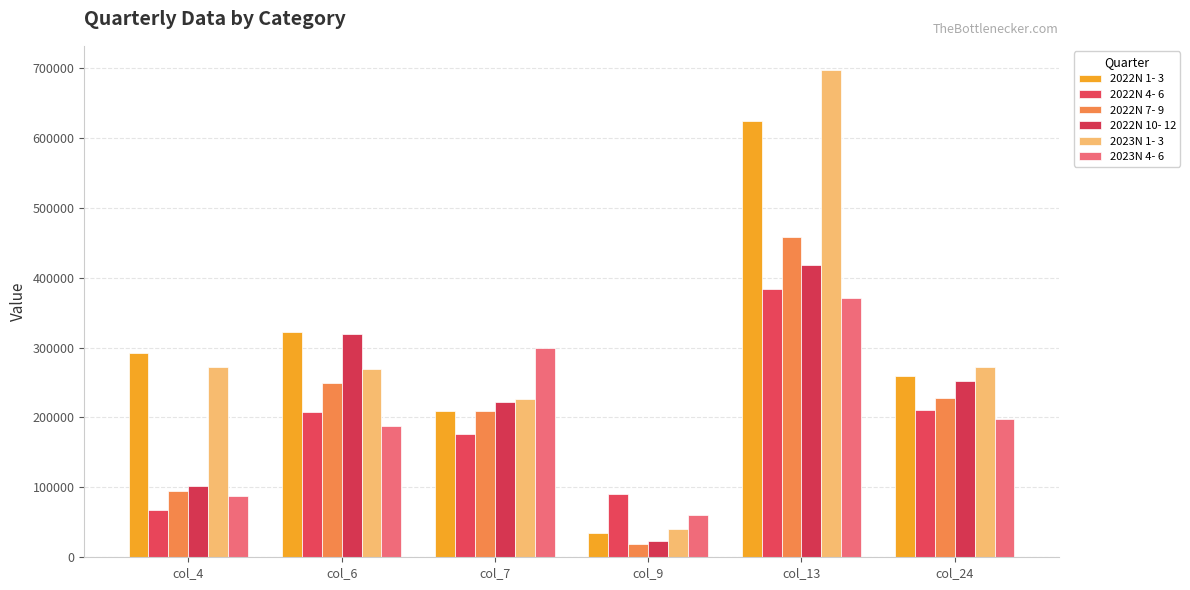

Reading left to right, list all the values displayed in this chart.

2022N 1- 3: col_4=291772	col_6=322171	col_7=208501	col_9=35098	col_13=624577	col_24=258855
2022N 4- 6: col_4=67594	col_6=208450	col_7=176419	col_9=90185	col_13=383032	col_24=209997
2022N 7- 9: col_4=94942	col_6=249263	col_7=209286	col_9=19254	col_13=457965	col_24=227925
2022N 10- 12: col_4=102333	col_6=319862	col_7=222597	col_9=22658	col_13=417803	col_24=252119
2023N 1- 3: col_4=272057	col_6=268795	col_7=225971	col_9=40030	col_13=696603	col_24=272442
2023N 4- 6: col_4=87666	col_6=187819	col_7=298969	col_9=59837	col_13=371140	col_24=198341